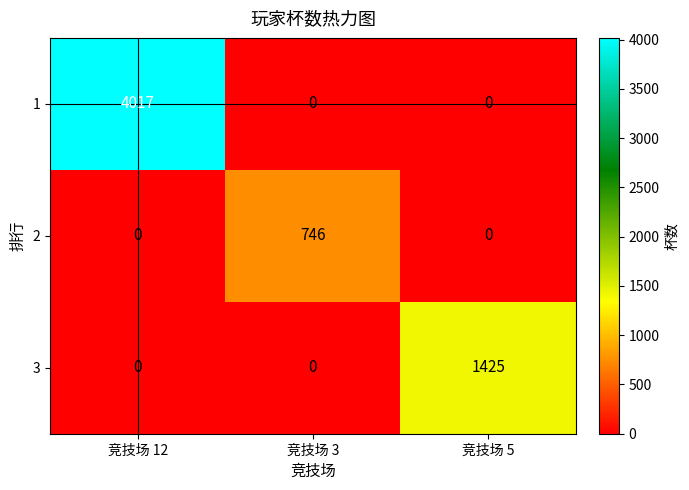

What is the spread (max minus min) of values at 竞技场 12?

4017